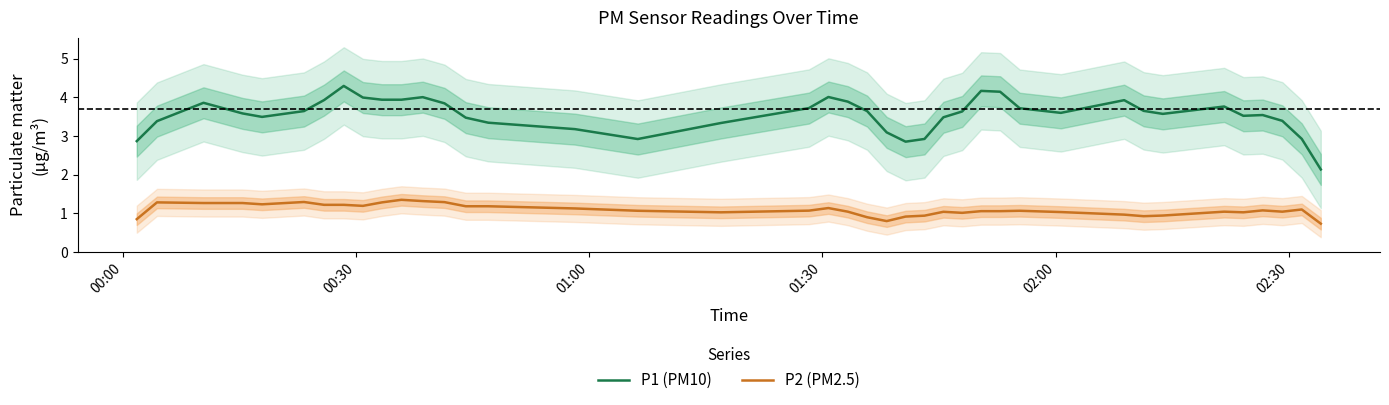

What is the difference between the maximum and minimum values in the P2 (PM2.5) series?

0.6